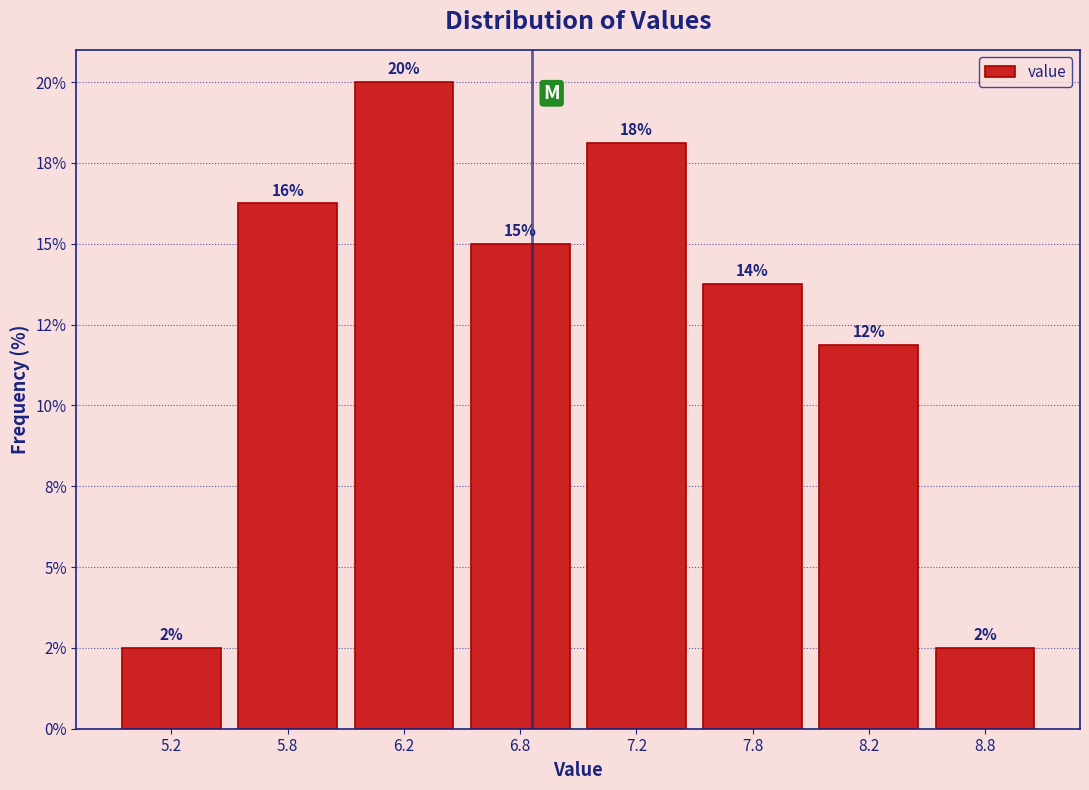

Does the chart contain any negative values?

No